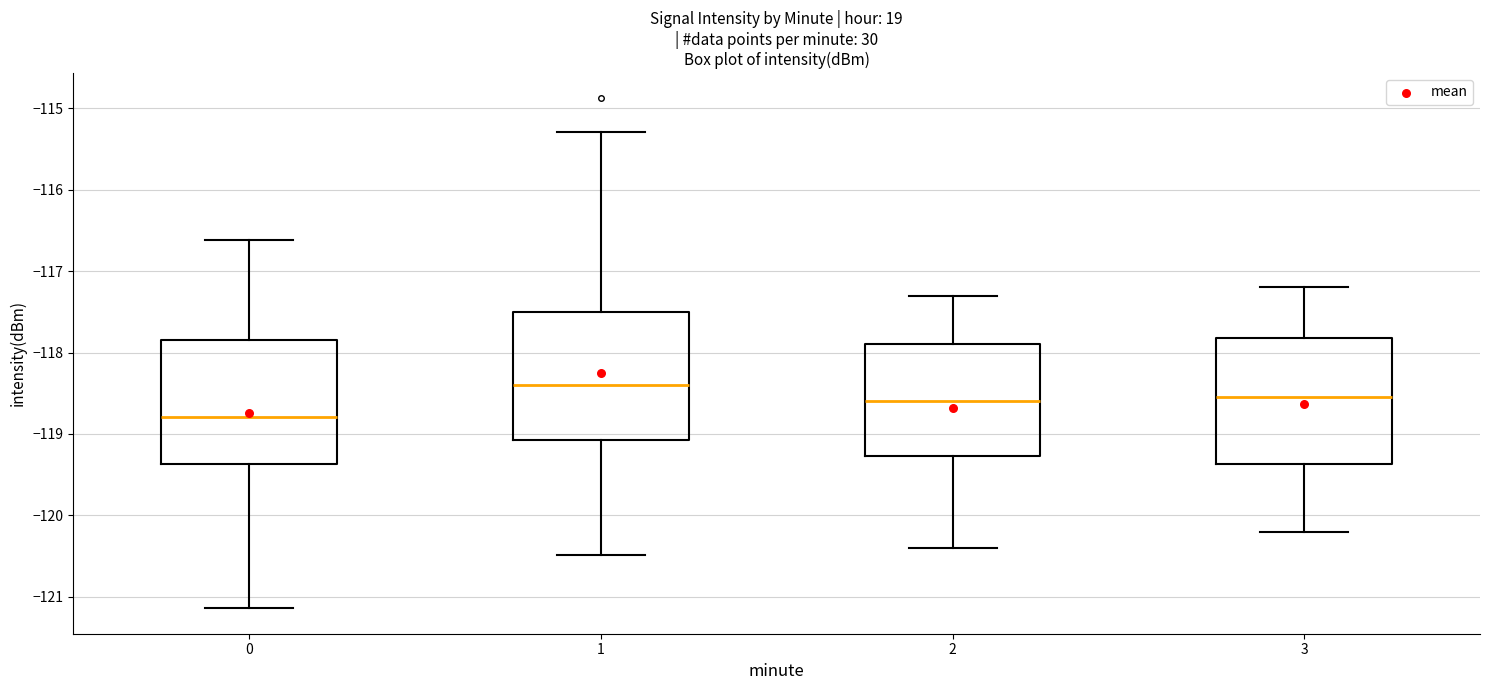

Reading left to right, read every box against the y-axis: the position of its median line, the range the box covers, and the ends of its whiskers. The values are not printed on the chart, so give them approximately, as read against the axis.

0: median -118.8, box -119.4 to -117.8, whiskers -121.1 to -116.6
1: median -118.4, box -119.1 to -117.5, whiskers -120.5 to -115.3
2: median -118.6, box -119.3 to -117.9, whiskers -120.4 to -117.3
3: median -118.5, box -119.4 to -117.8, whiskers -120.2 to -117.2